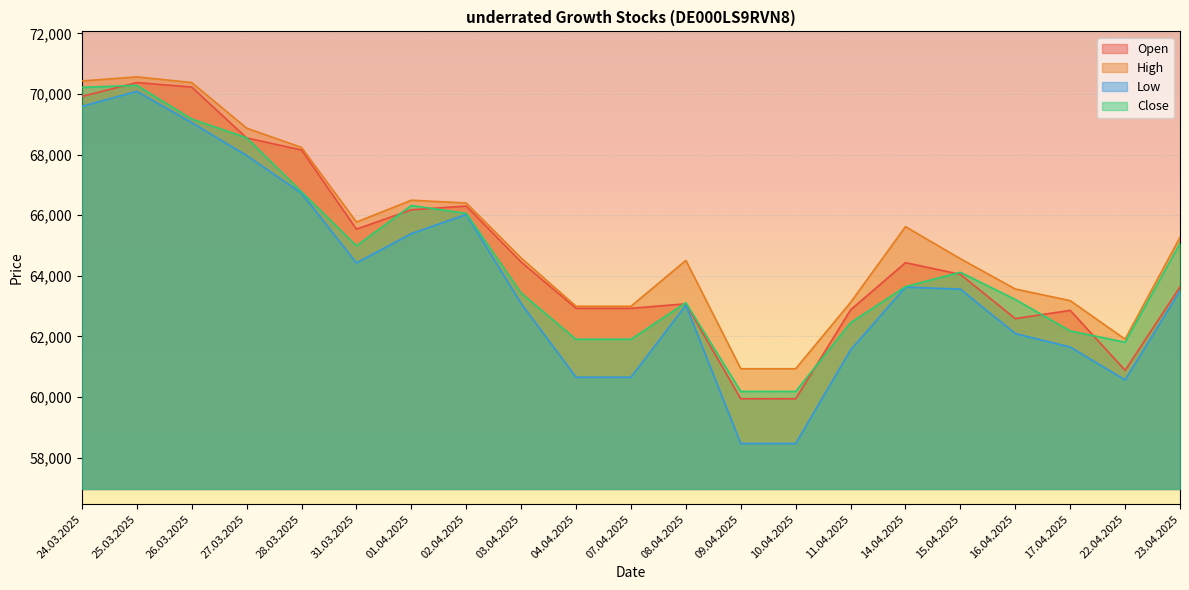

At which label does Close reach its peak?

25.03.2025